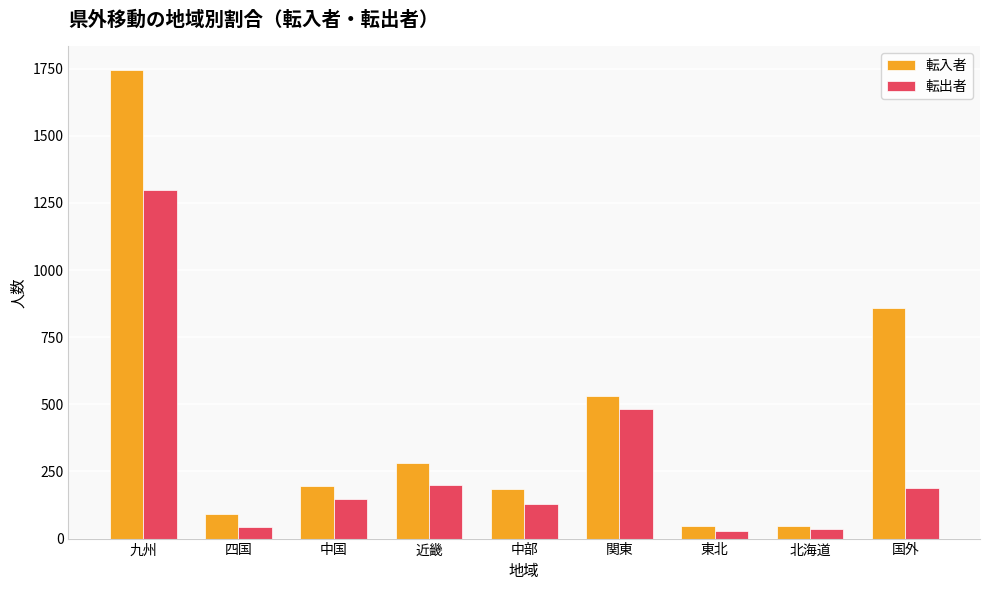

What is the difference between the maximum and second lowest values in the 転出者 series?

1263